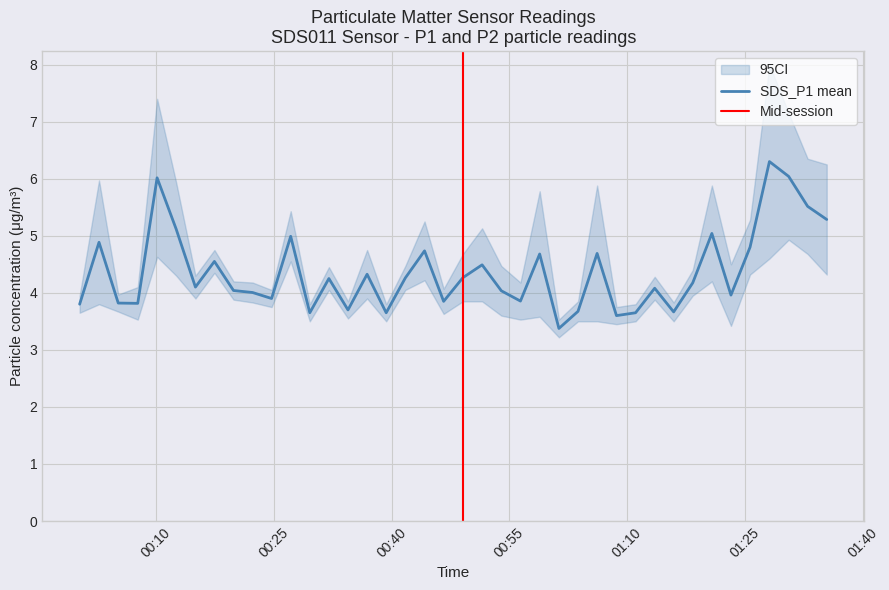

What is the lowest value of the SDS_P1 mean series?

3.4